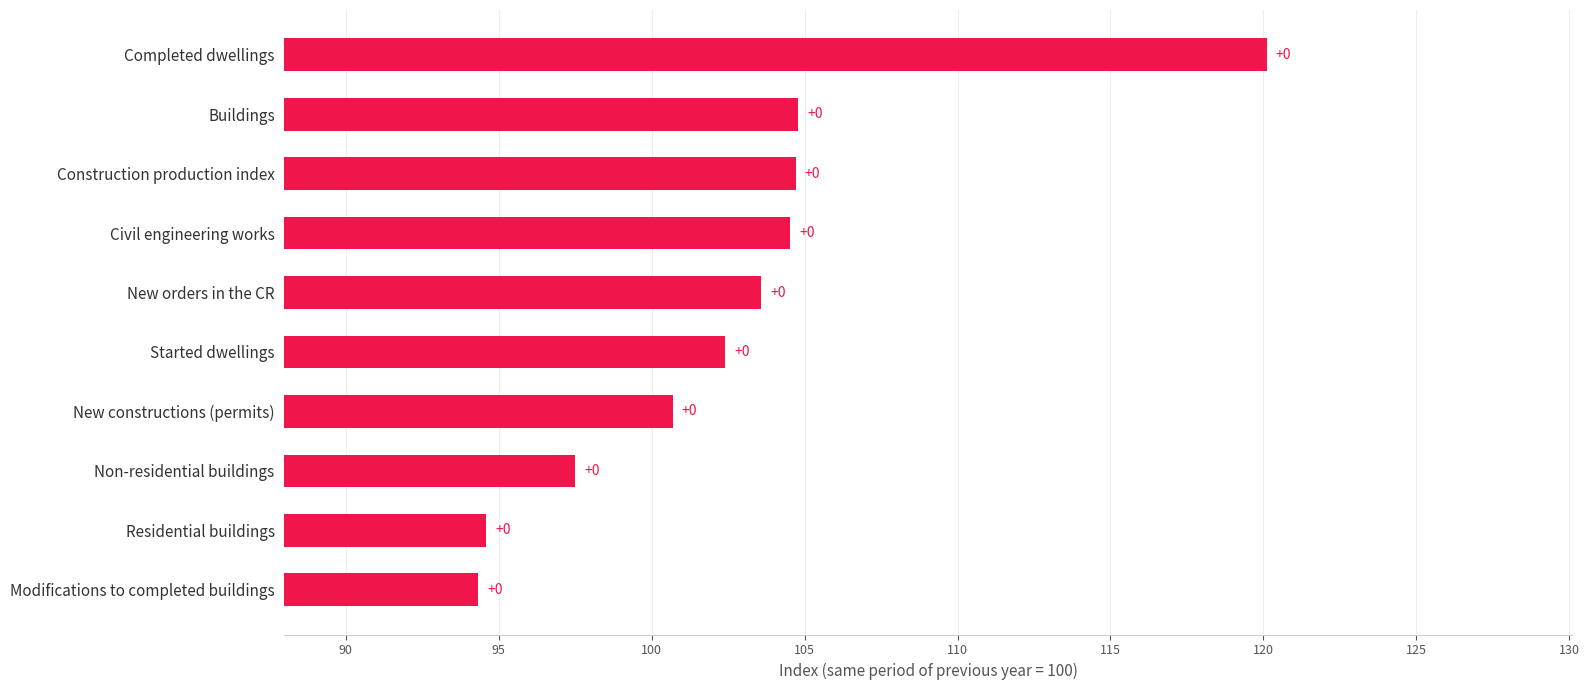

What is the sum of all values?

1027.2